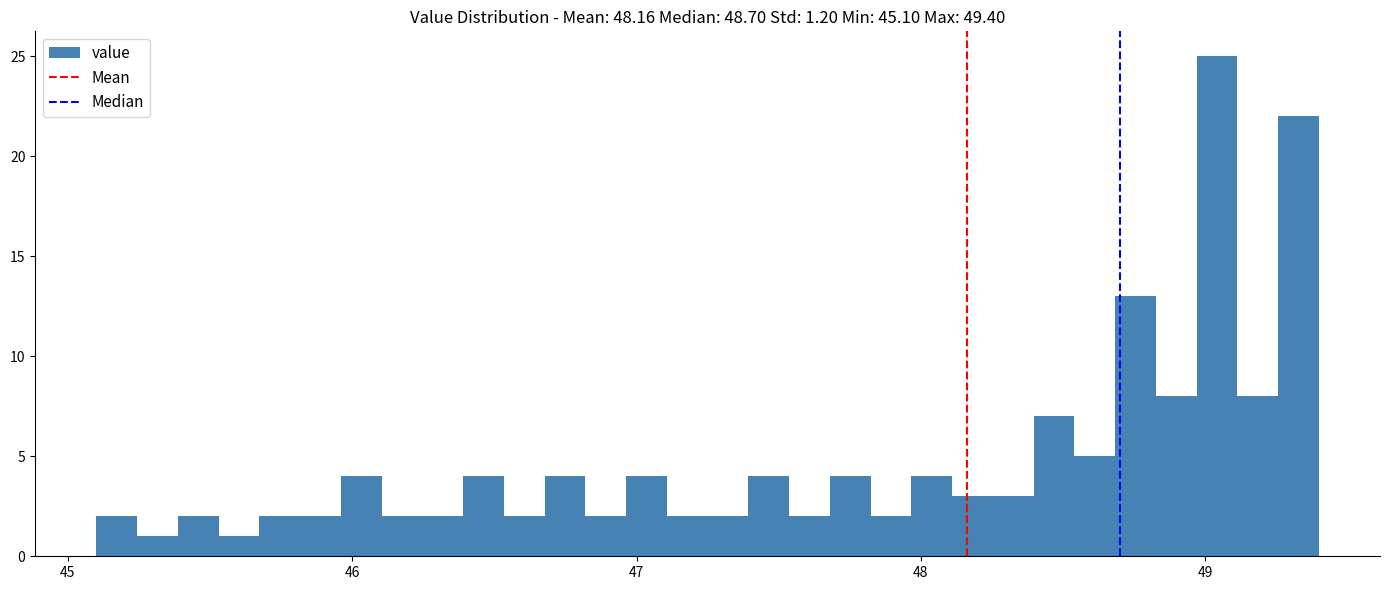

Around what value on the x-axis is the tallest bar? Give the approximate position of its centre, as read against the axis.

49.0